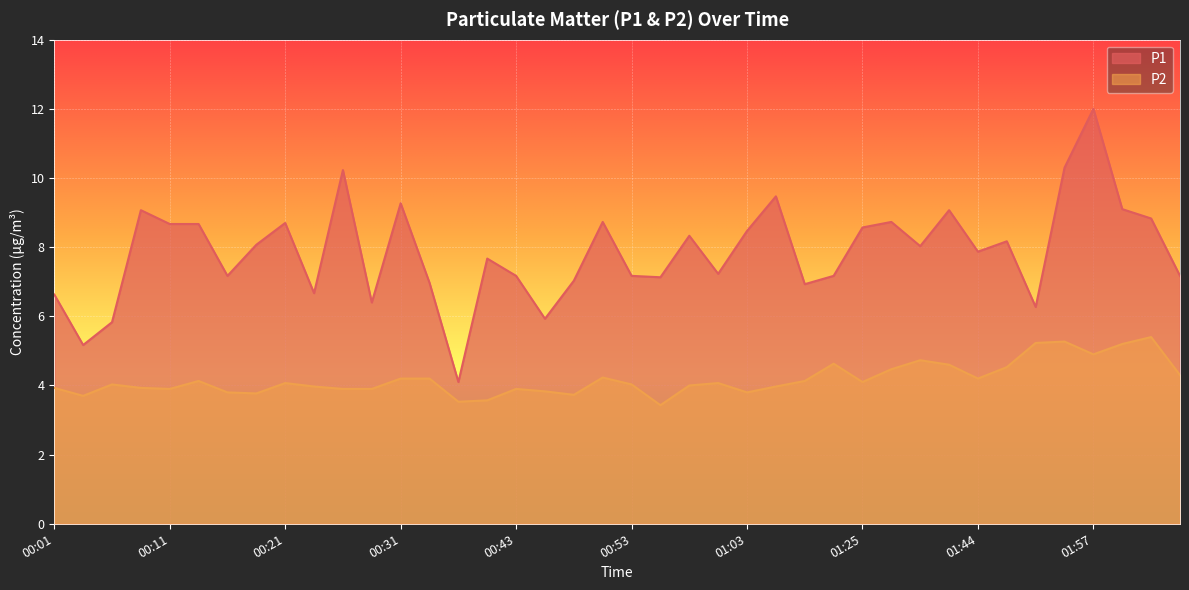

True or false: P1 and P2 intersect in this chart.

False